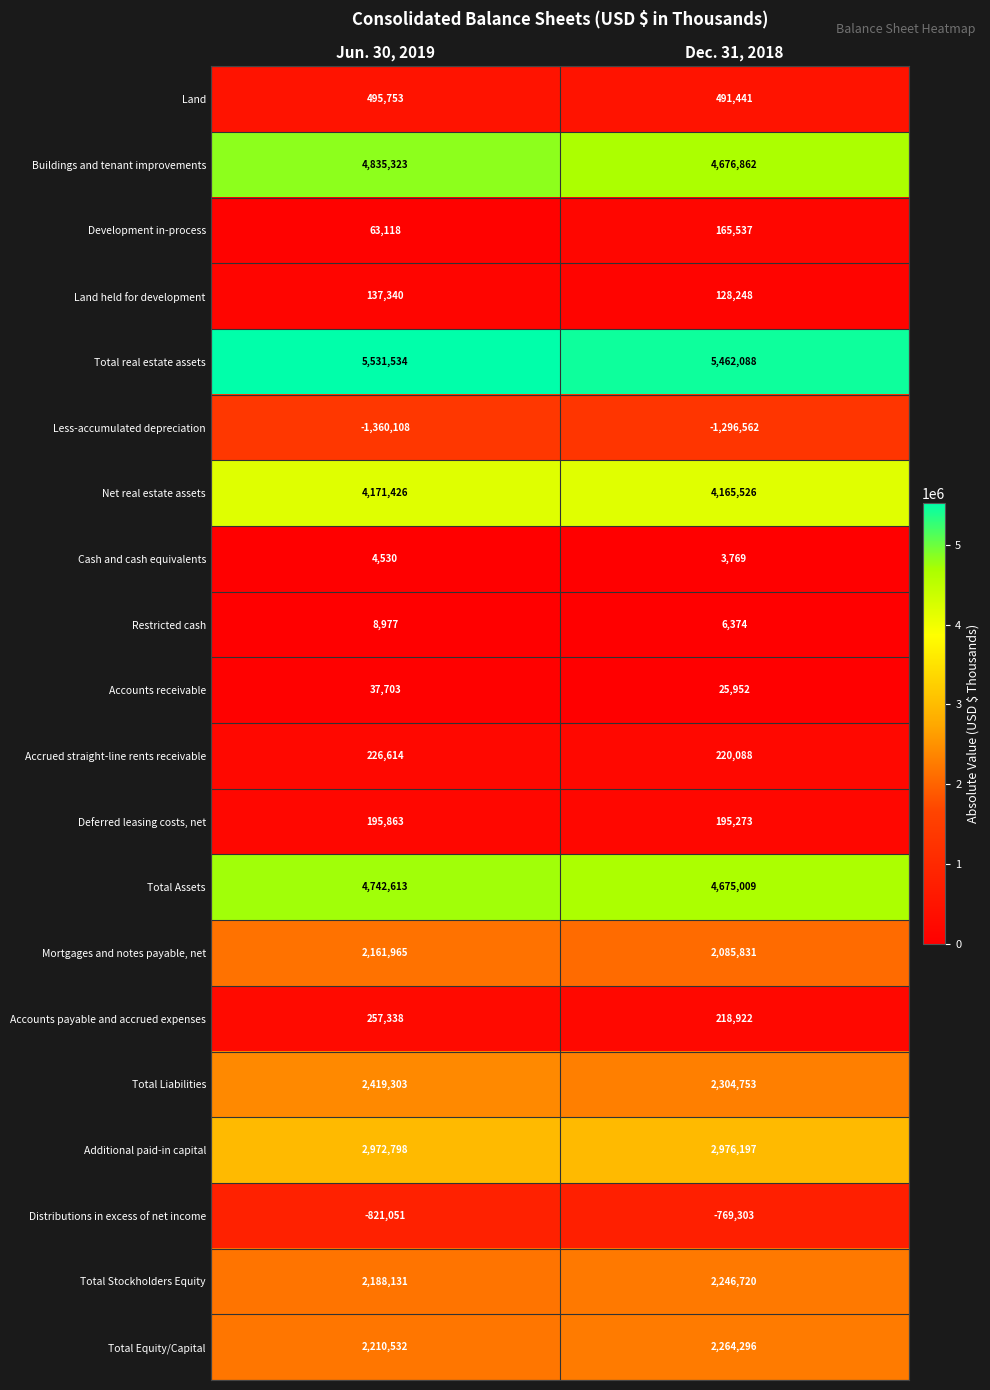

Rank the categories by Development in-process value from lowest to highest.

Jun. 30, 2019, Dec. 31, 2018